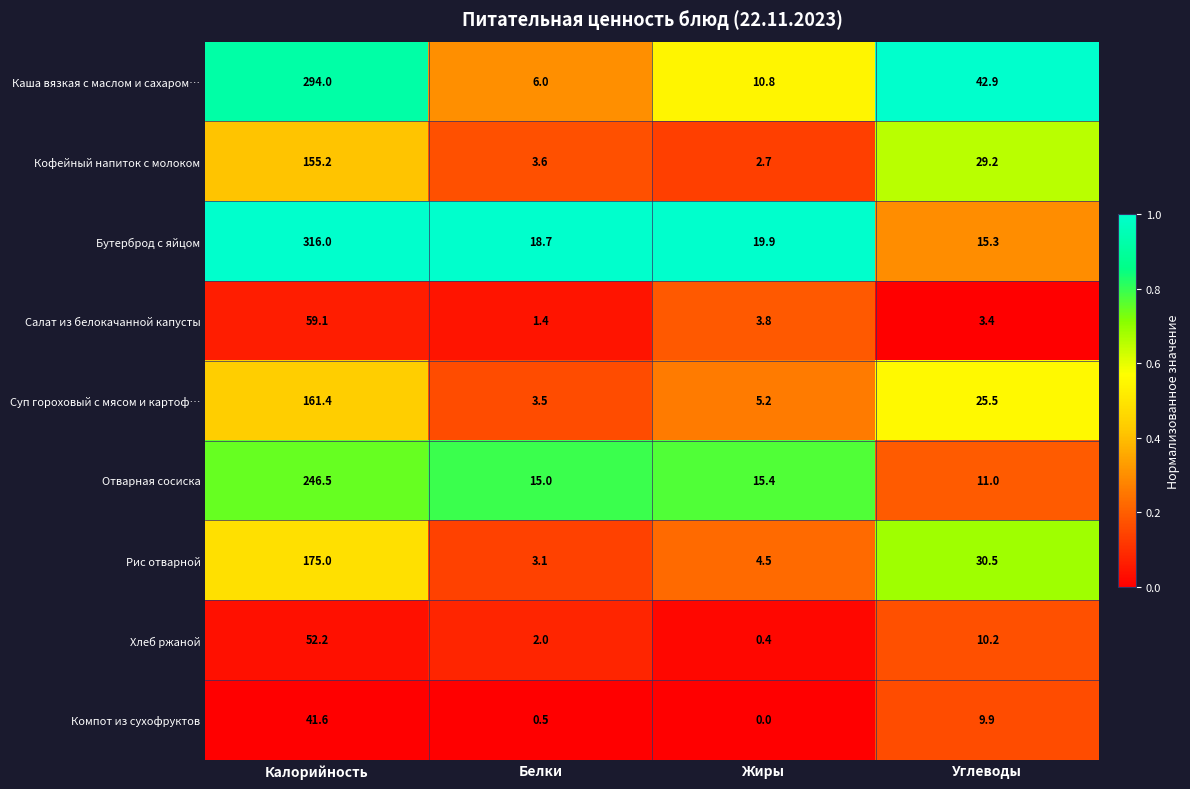

What is the difference between the Хлеб ржаной values at Белки and Углеводы?

8.2